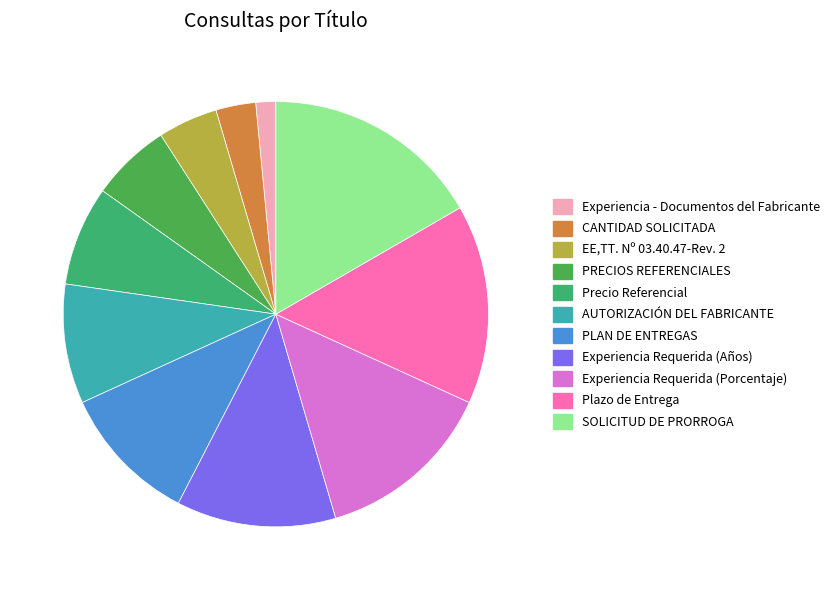

What is the ratio of the value at Experiencia Requerida (Porcentaje) to the value at Precio Referencial?

1.8